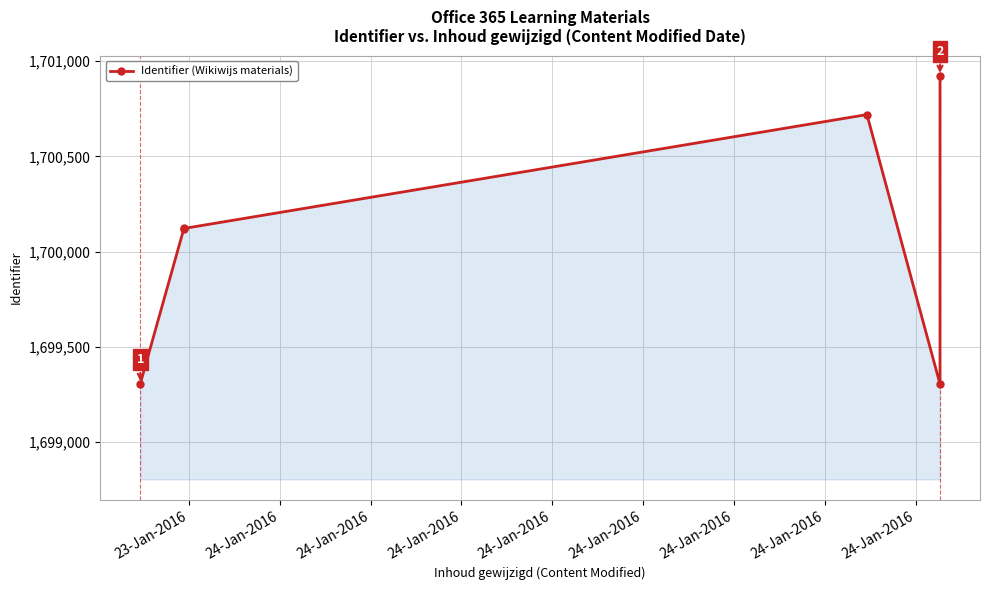

What is the minimum value shown in the chart?

1699304